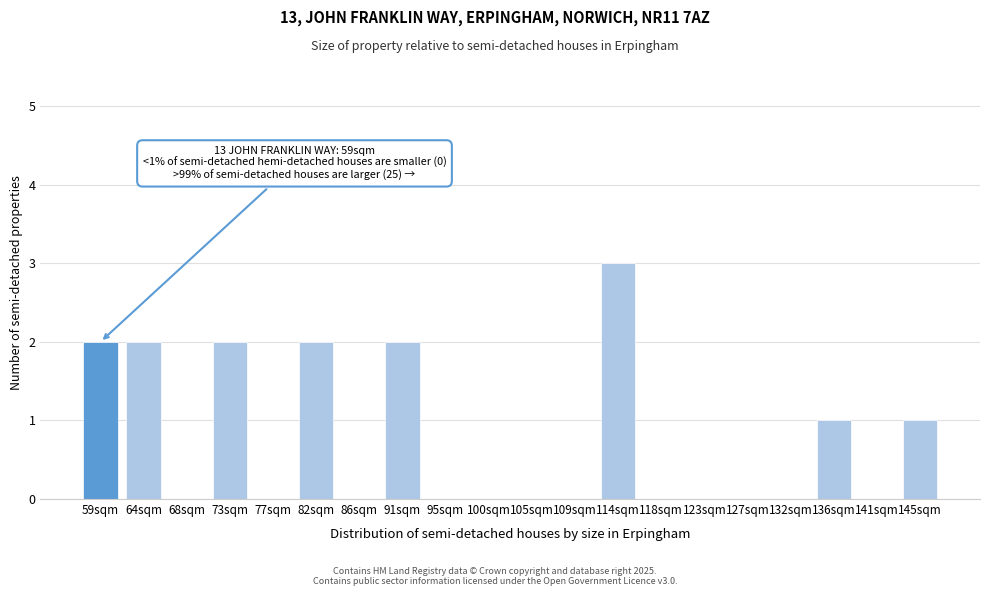

Reading right to left, transcribe all the data shown in this chart.

145sqm=1	141sqm=0	136sqm=1	132sqm=0	127sqm=0	123sqm=0	118sqm=0	114sqm=3	109sqm=0	105sqm=0	100sqm=0	95sqm=0	91sqm=2	86sqm=0	82sqm=2	77sqm=0	73sqm=2	68sqm=0	64sqm=2	59sqm=2